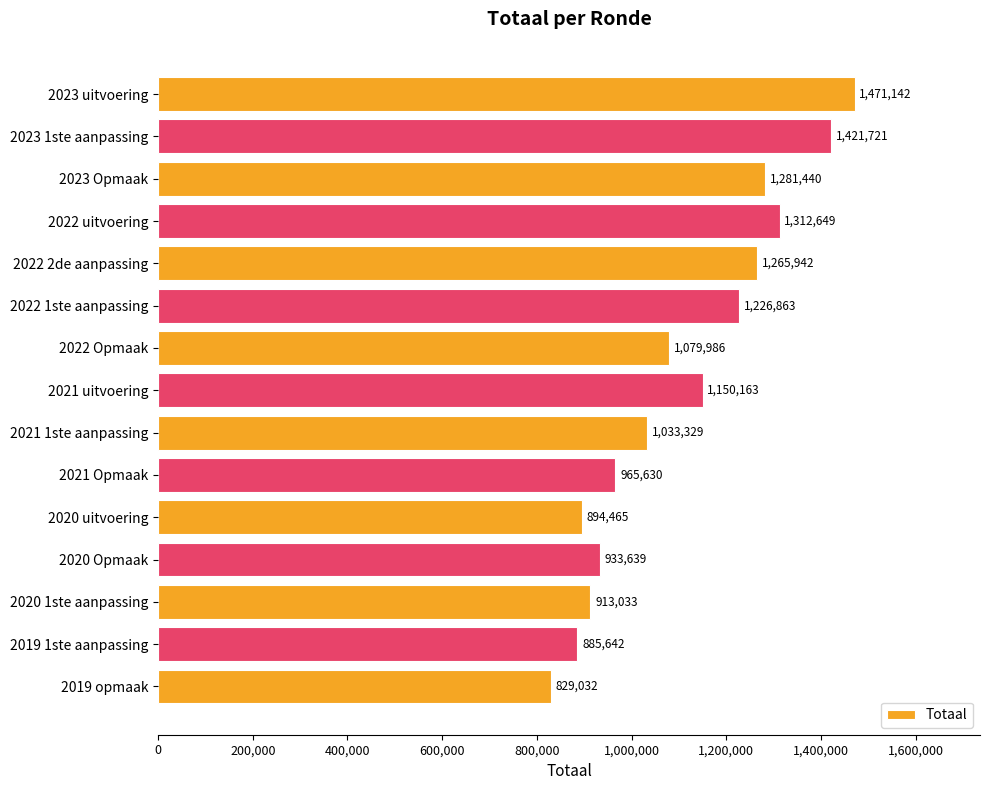

At which label is the value closest to 1150087?

2021 uitvoering